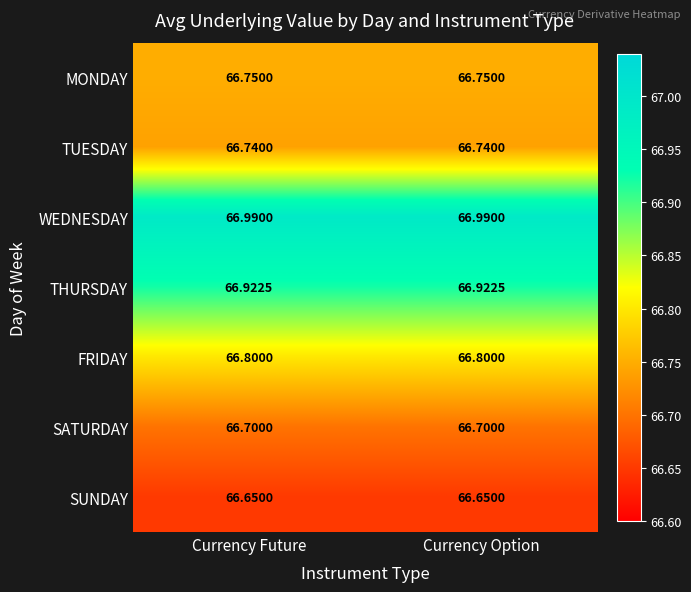

At Currency Future, list the series in order from smallest to largest.

SUNDAY, SATURDAY, TUESDAY, MONDAY, FRIDAY, THURSDAY, WEDNESDAY